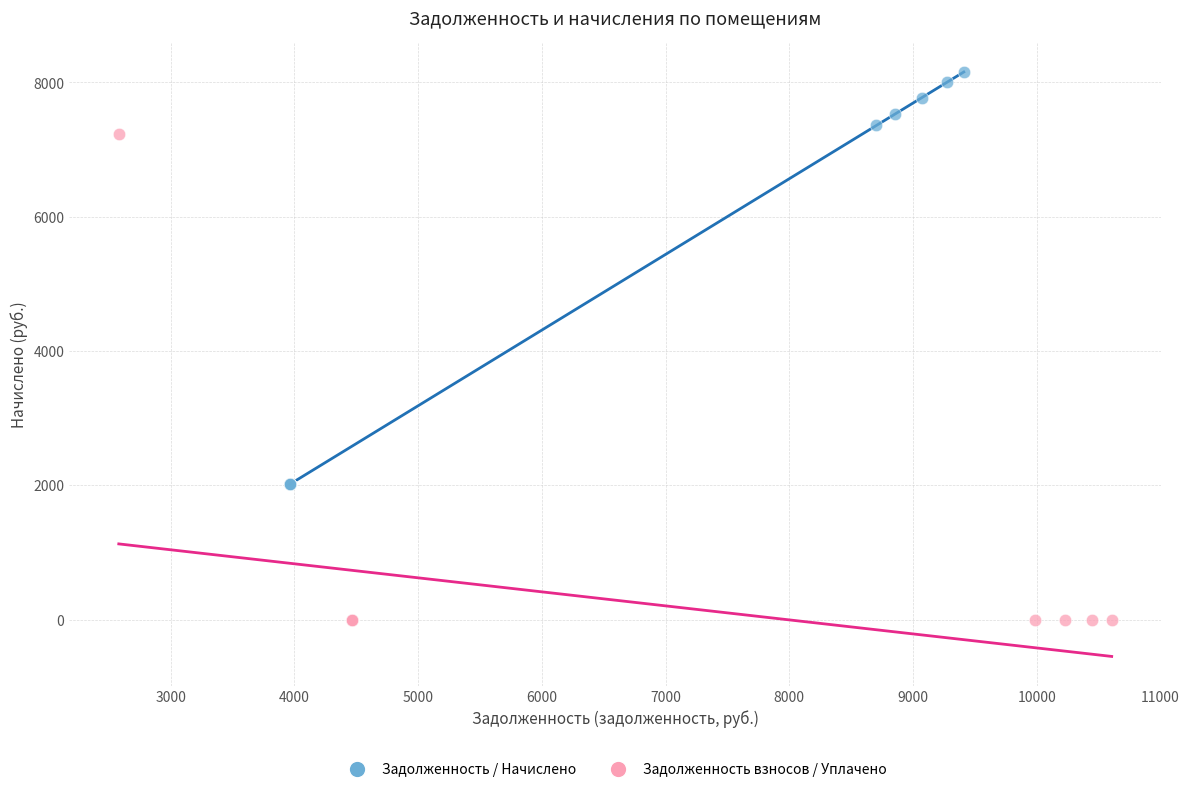

Which series contains the highest Y value?

Задолженность / Начислено